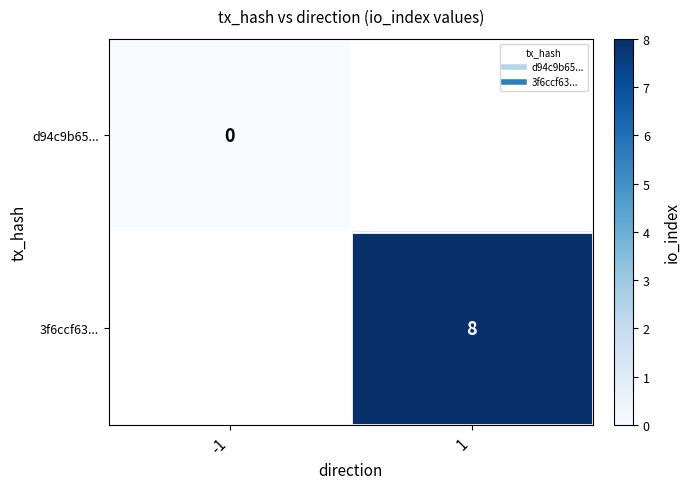

At 1, list the series in order from smallest to largest.

d94c9b65..., 3f6ccf63...